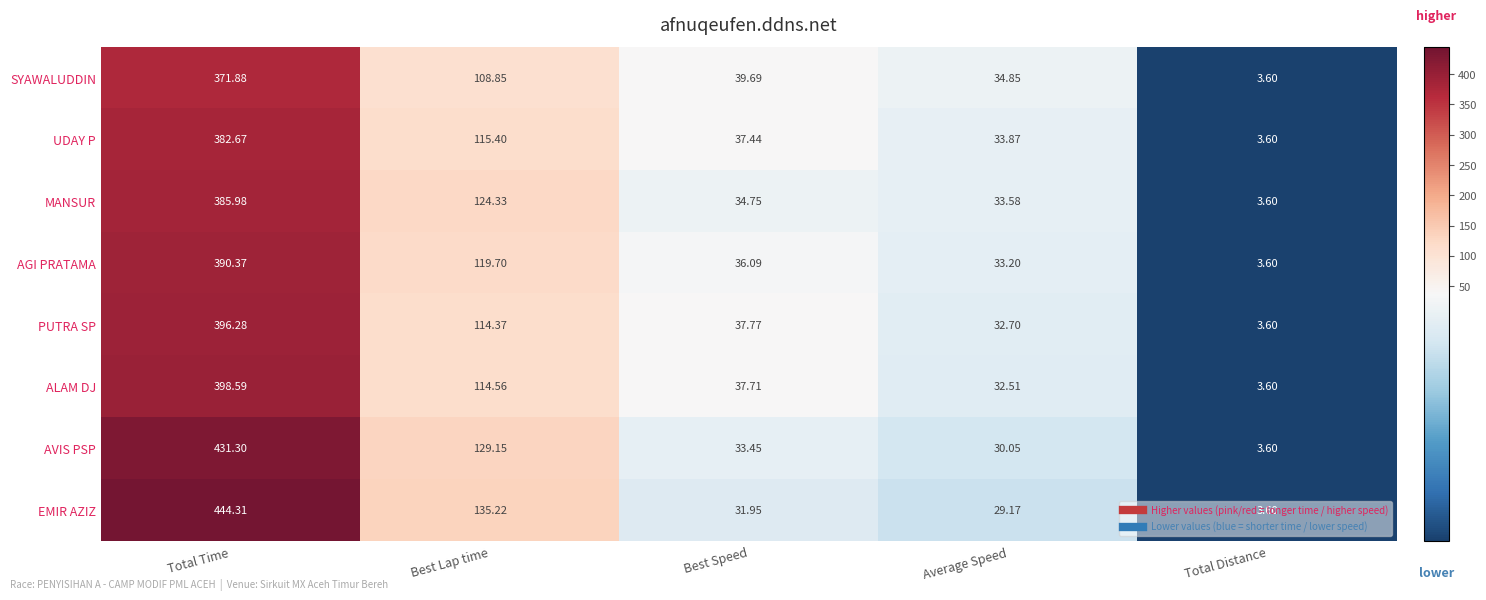

At which category does the chart reach its minimum across all series?

Total Distance